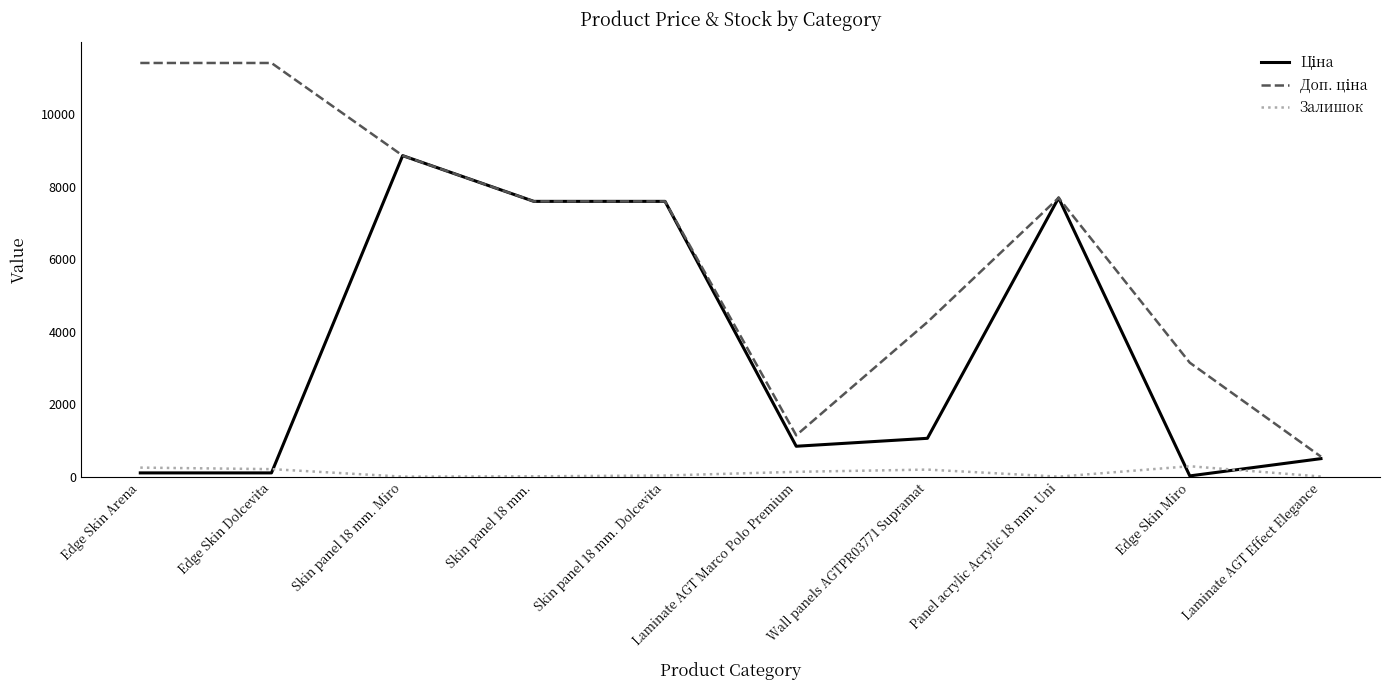

What is the highest value of the Залишок series?

298.0